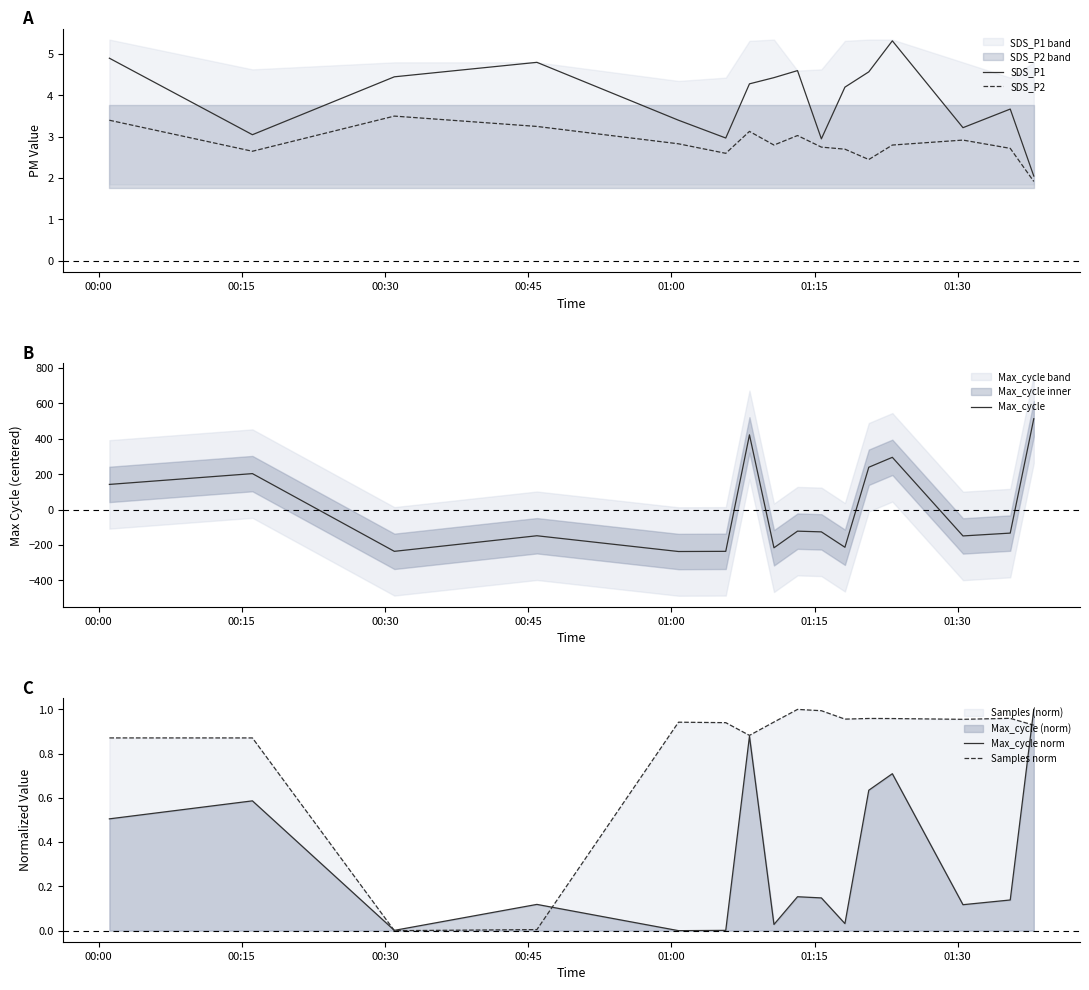

True or false: SDS_P2 and SDS_P1 intersect in this chart.

False